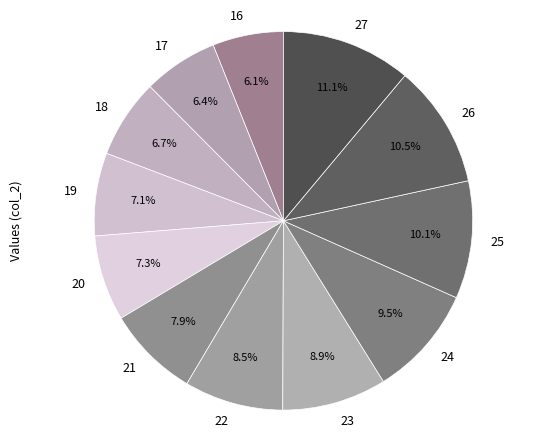

To the nearest percent, what is the average slice percentage?

8%